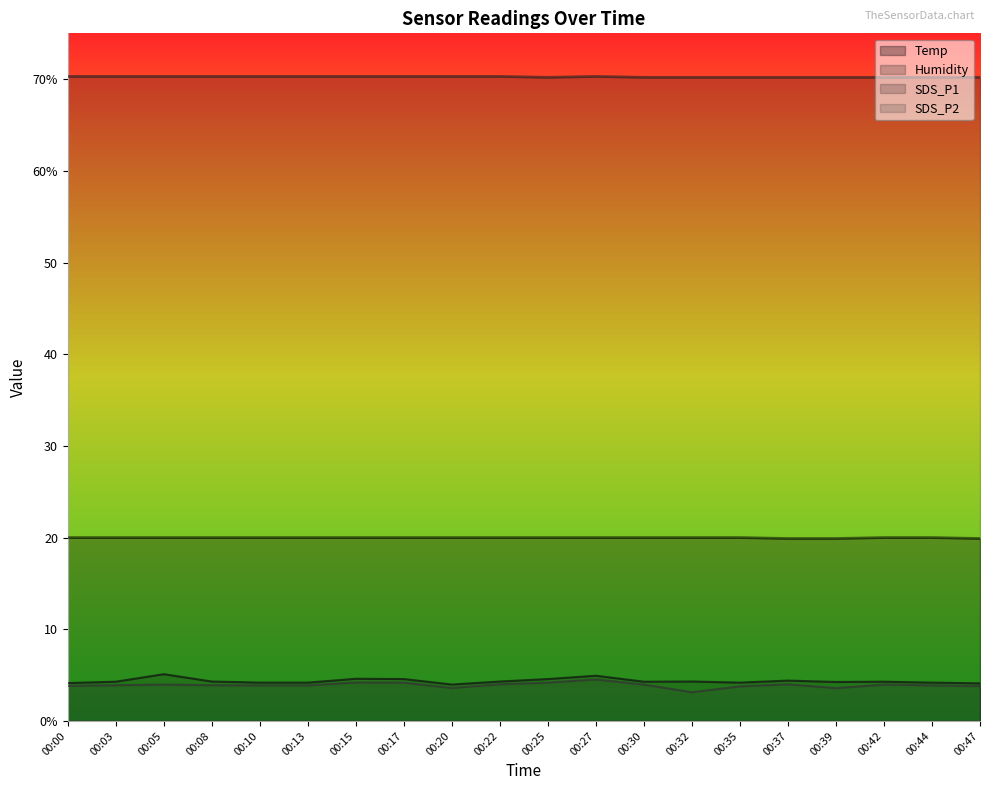

What is the minimum value shown in the chart?

3.1